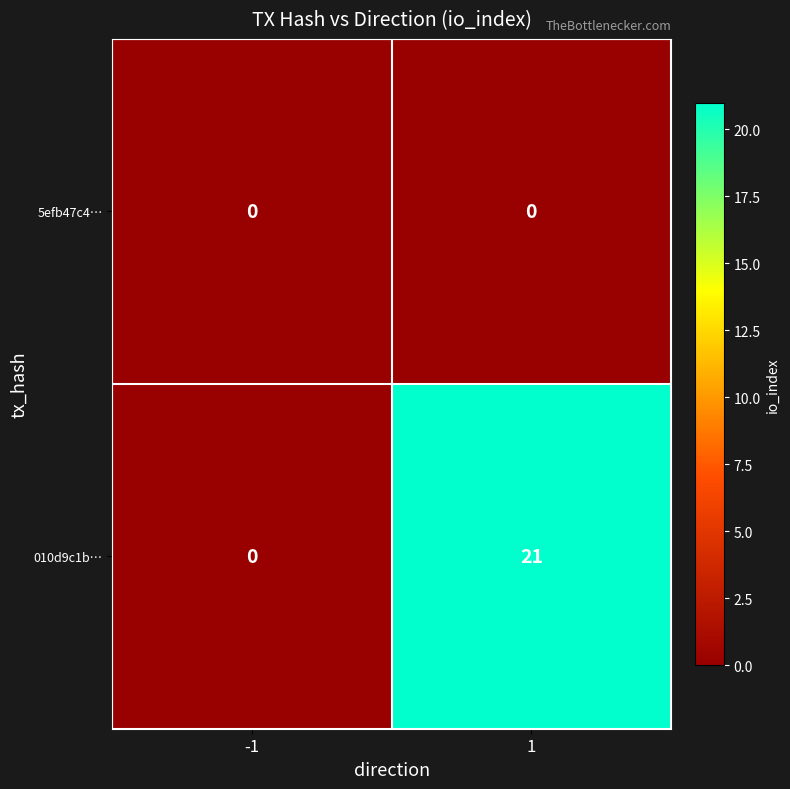

How many distinct data groups are displayed?

2